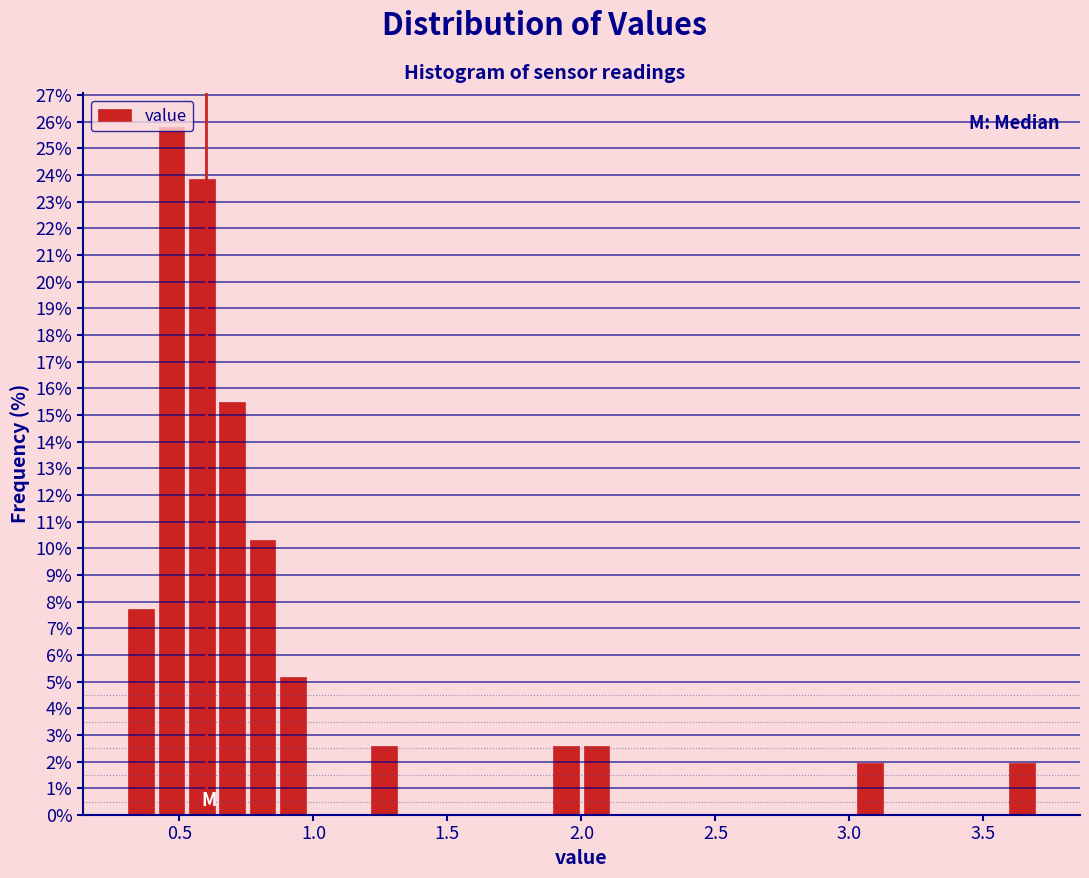

Around what value on the x-axis is the tallest bar? Give the approximate position of its centre, as read against the axis.

0.45